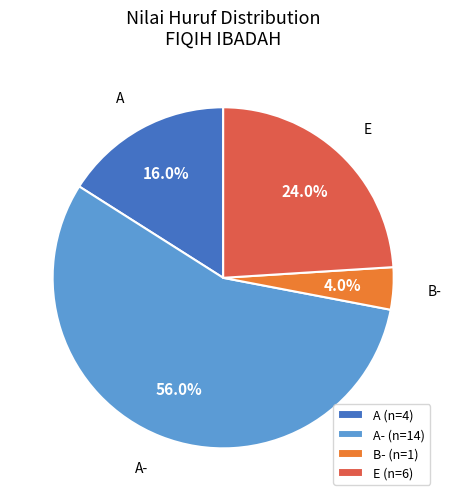

To the nearest percent, what is the difference between the A and E slice percentages?

8%